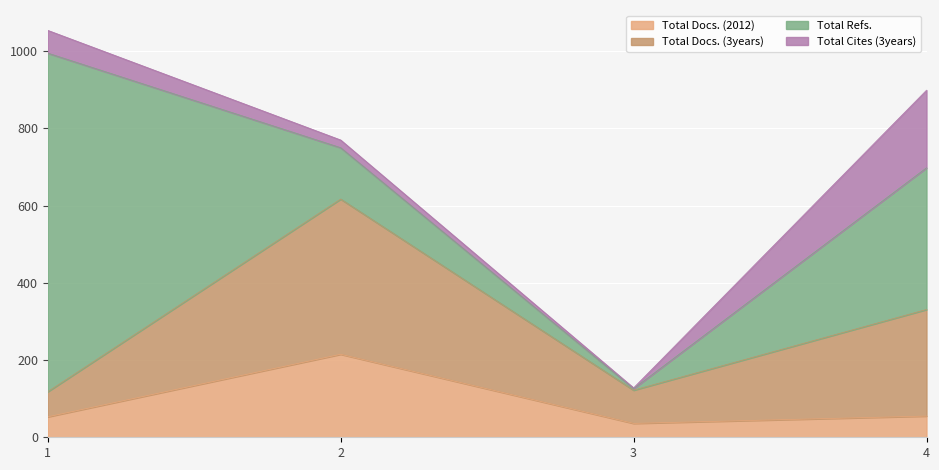

How many data points in Total Docs. (3years) are above 331?

1